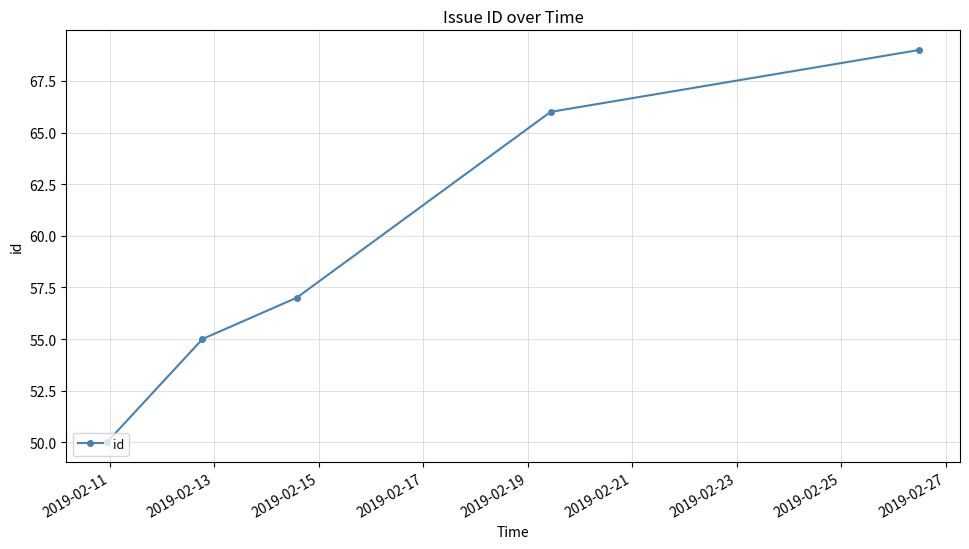

Reading right to left, extract all data points from this chart.

69	66	57	55	50